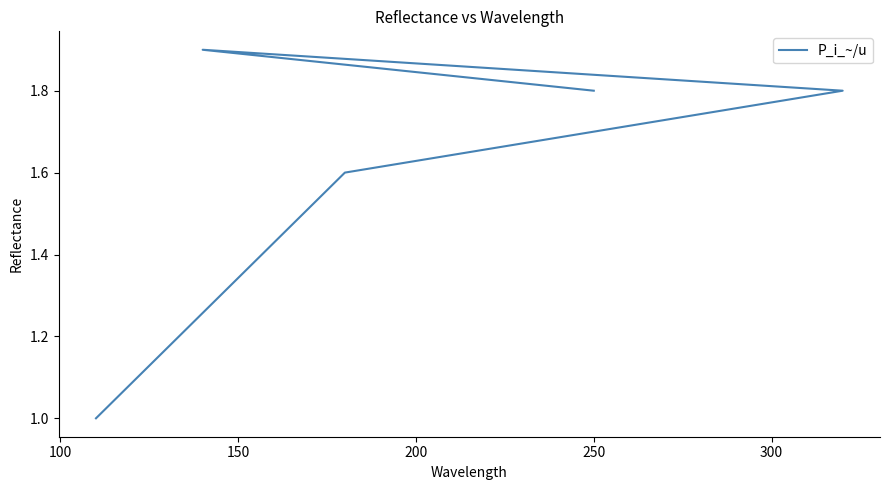

Between 100 and 200, which is larger?

100